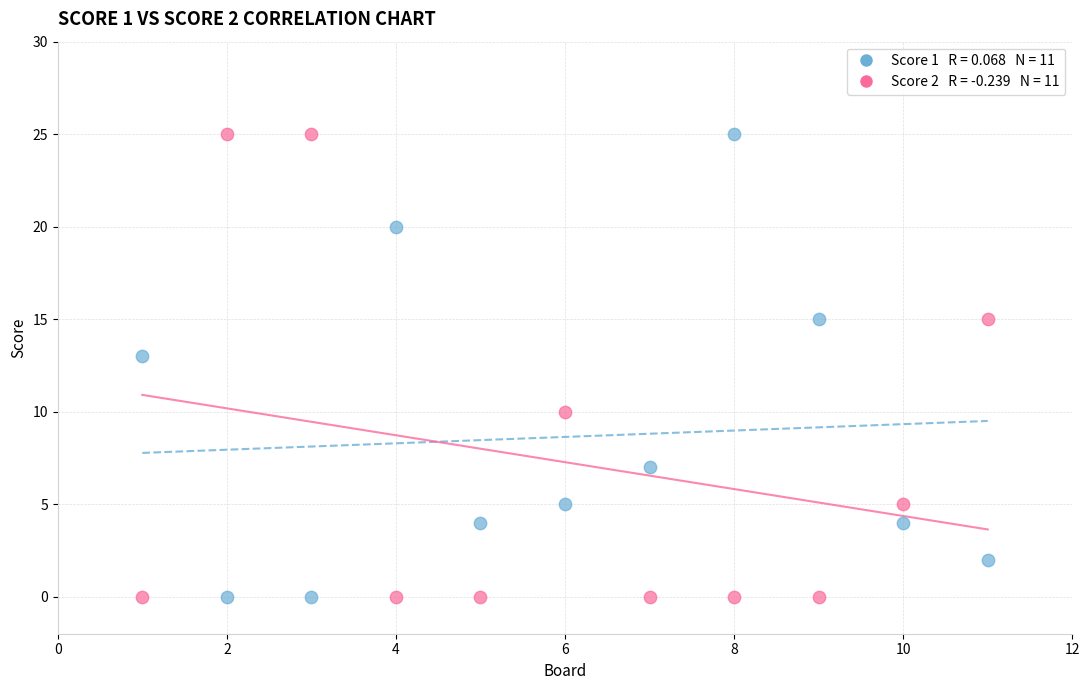

Across all series, what Y value is closest to 12?

13